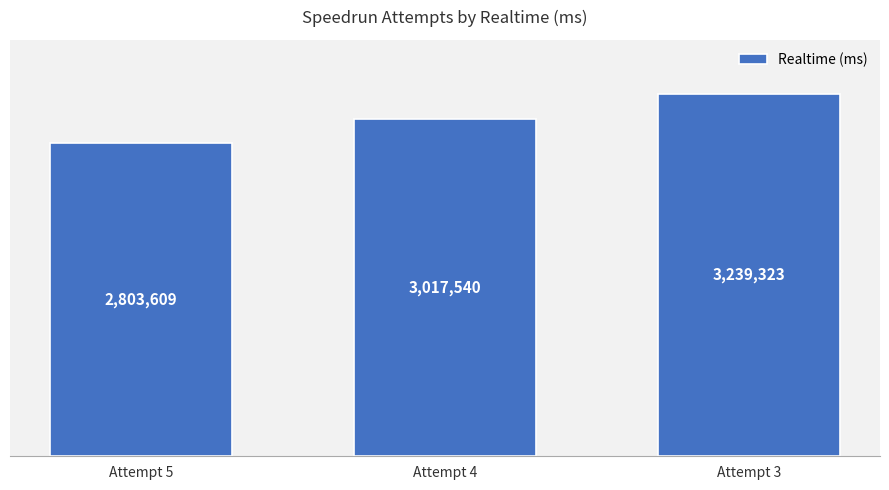

True or false: the data shows 5004010 at Attempt 4.

False